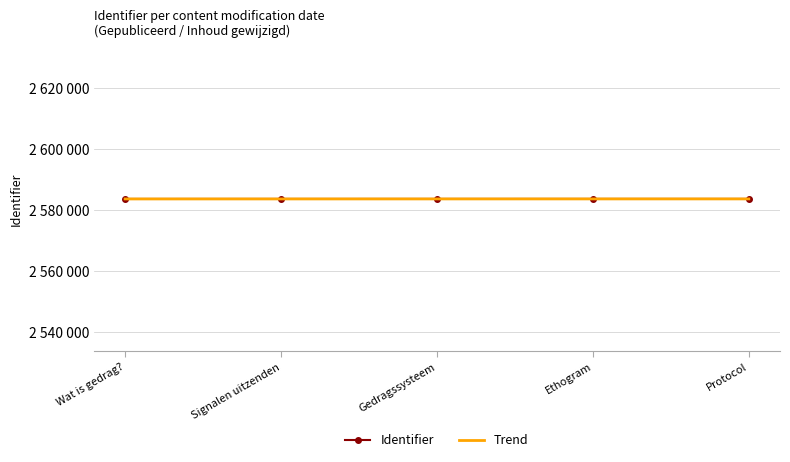

Which series has the largest total across all categories?

Identifier